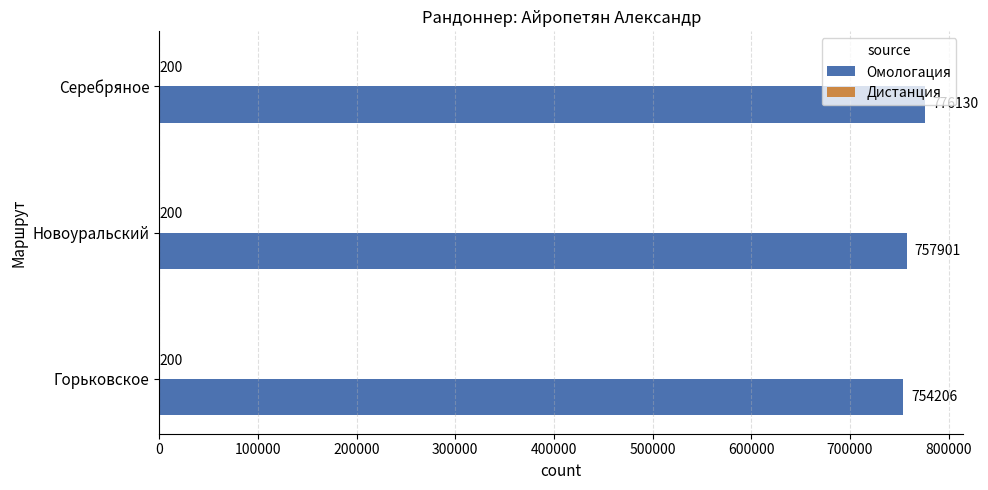

What is the sum of the Омологация values at Новоуральский and Серебряное?

1534031